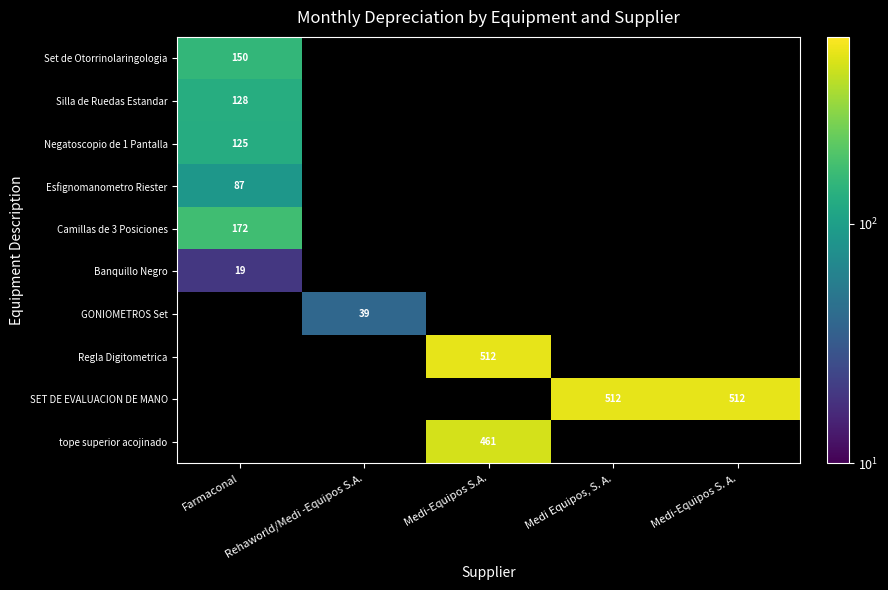

Count the number of data series in this chart.

10